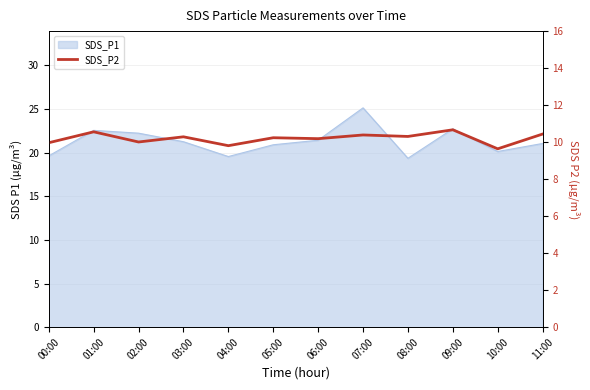

What is the change in value from 00:00 to 08:00?

+0.3